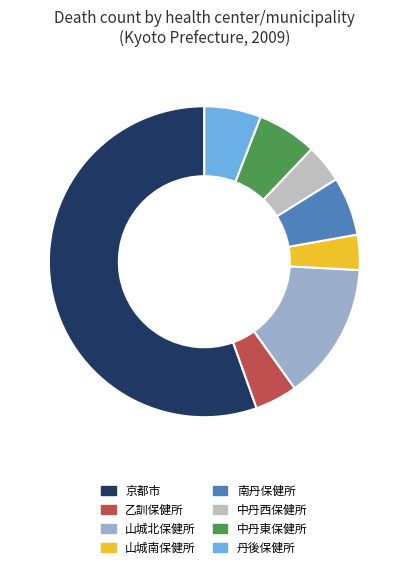

Is the sum of 中丹東保健所 and 乙訓保健所 greater than half?

No